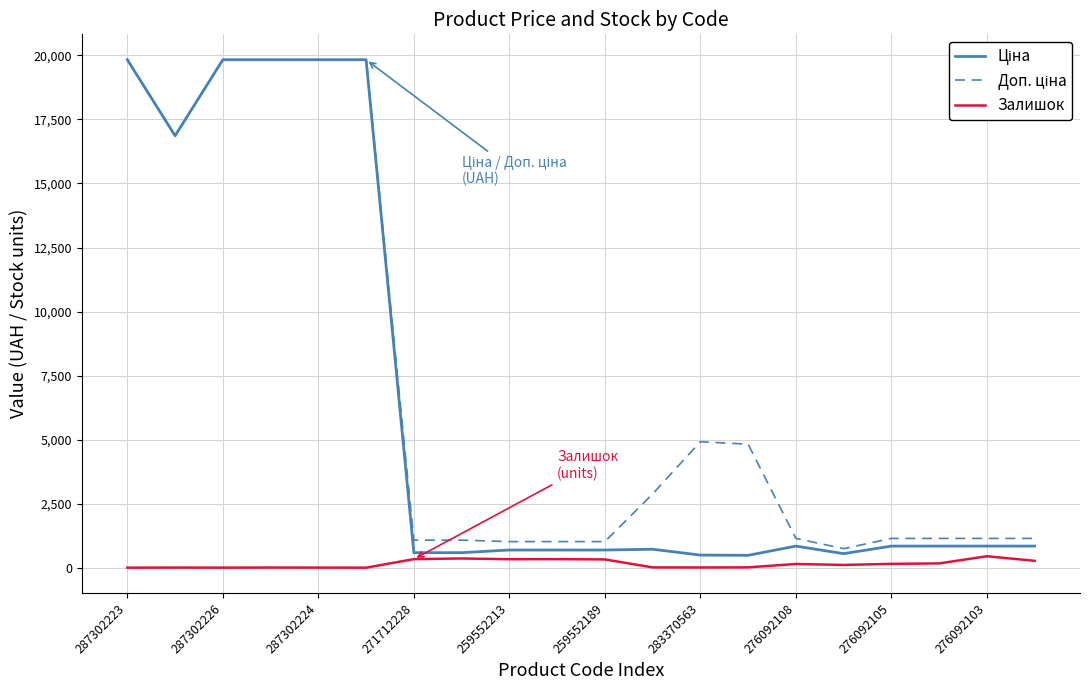

What is the maximum value shown in the chart?

19831.1